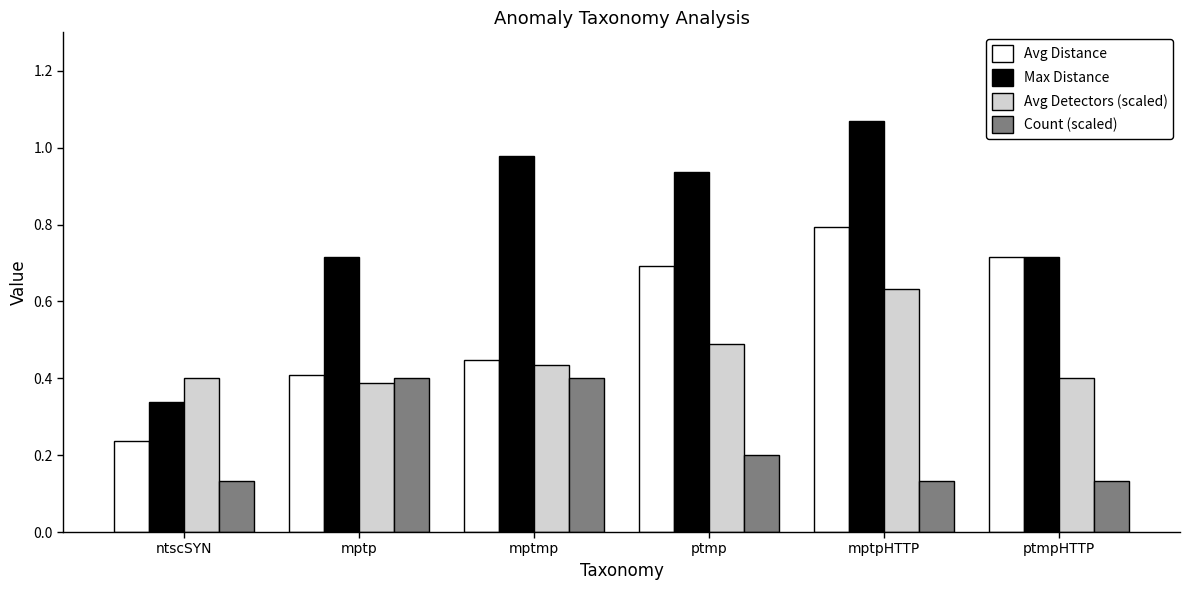

What is the average value of the Max Distance series?

0.8